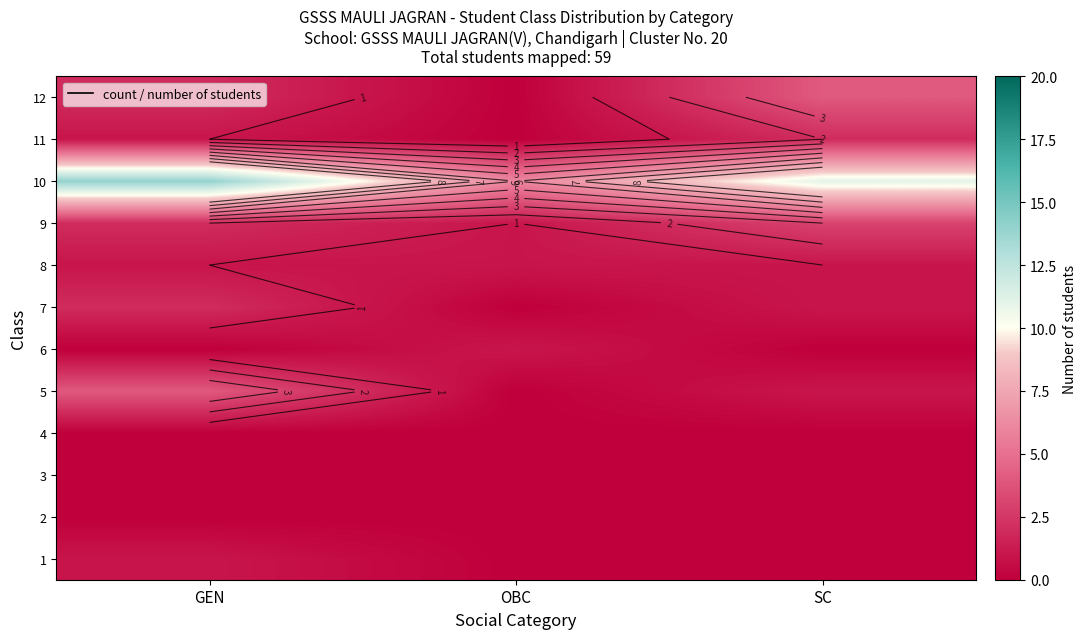

What is the total value across all series at OBC?

9